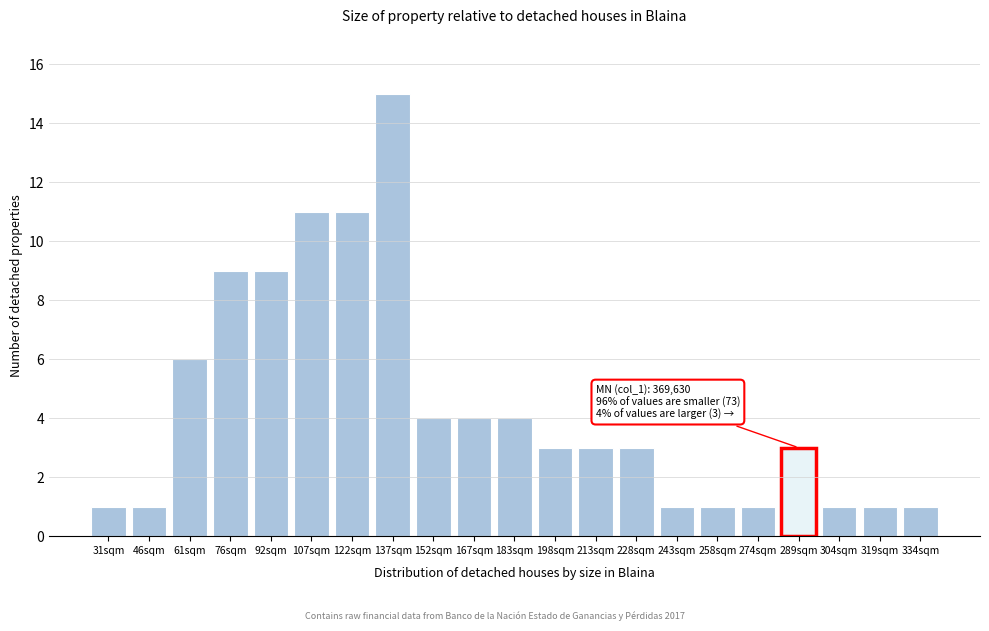

Reading left to right, transcribe all the data shown in this chart.

1	1	6	9	9	11	11	15	4	4	4	3	3	3	1	1	1	3	1	1	1